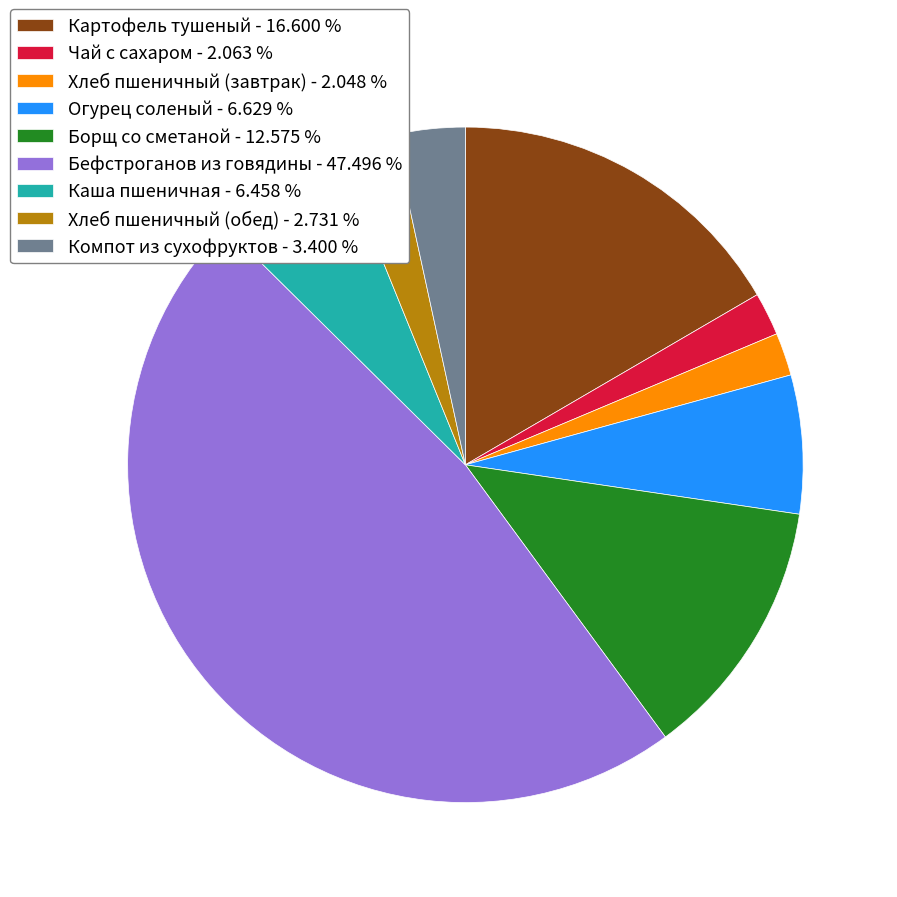

Do Хлеб пшеничный (обед) - 2.731 % and Картофель тушеный - 16.600 % together represent more than half of the pie?

No